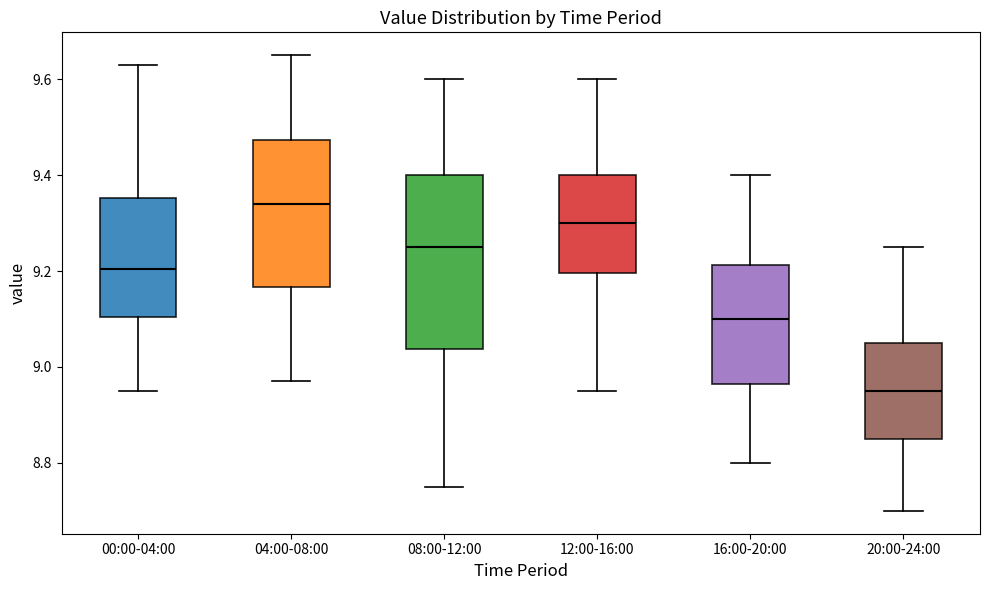

Reading left to right, read every box against the y-axis: the position of its median line, the range the box covers, and the ends of its whiskers. The values are not printed on the chart, so give them approximately, as read against the axis.

00:00-04:00: median 9.20, box 9.10 to 9.36, whiskers 8.96 to 9.64
04:00-08:00: median 9.34, box 9.16 to 9.48, whiskers 8.98 to 9.66
08:00-12:00: median 9.26, box 9.04 to 9.40, whiskers 8.76 to 9.60
12:00-16:00: median 9.30, box 9.20 to 9.40, whiskers 8.96 to 9.60
16:00-20:00: median 9.10, box 8.96 to 9.22, whiskers 8.80 to 9.40
20:00-24:00: median 8.96, box 8.86 to 9.06, whiskers 8.70 to 9.26